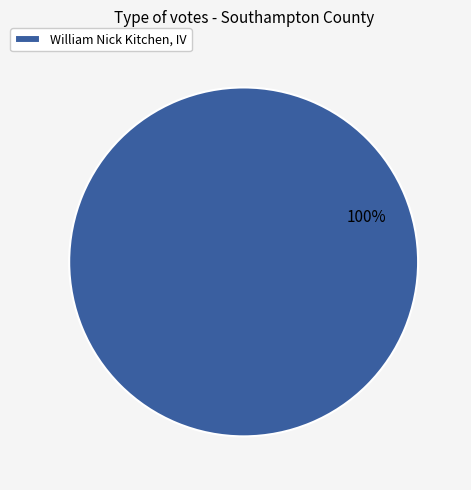

Rank the categories by value from highest to lowest.

William Nick Kitchen, IV